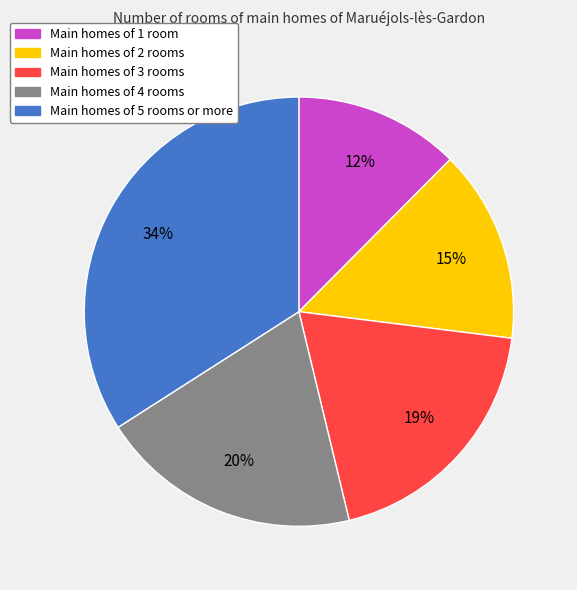

How many slices are in this pie chart?

5